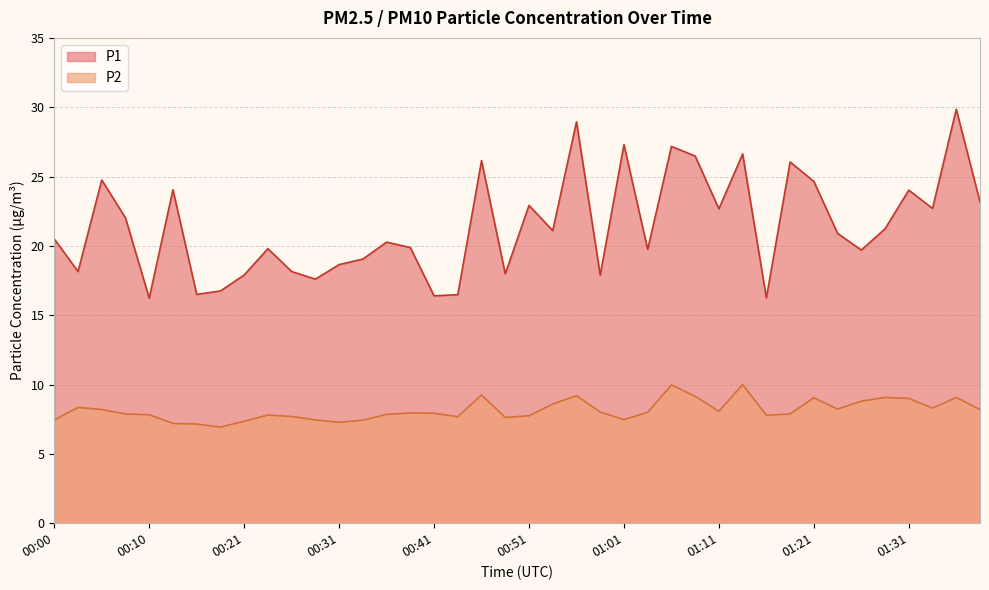

What is the total value across all series at 00:10?

24.1